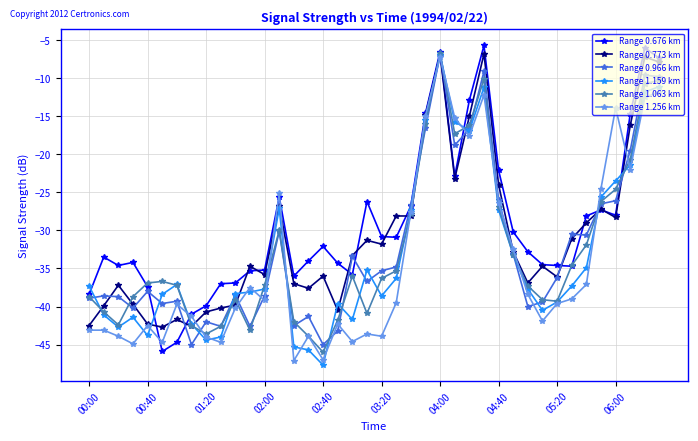

What is the highest value of the Range 1.159 km series?

-6.9